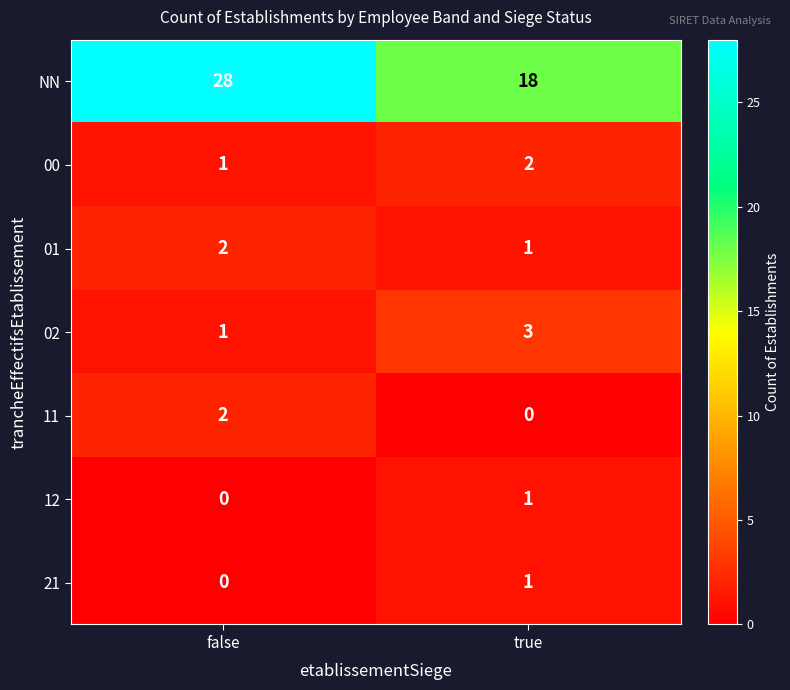

Which label corresponds to the largest value in the chart?

false